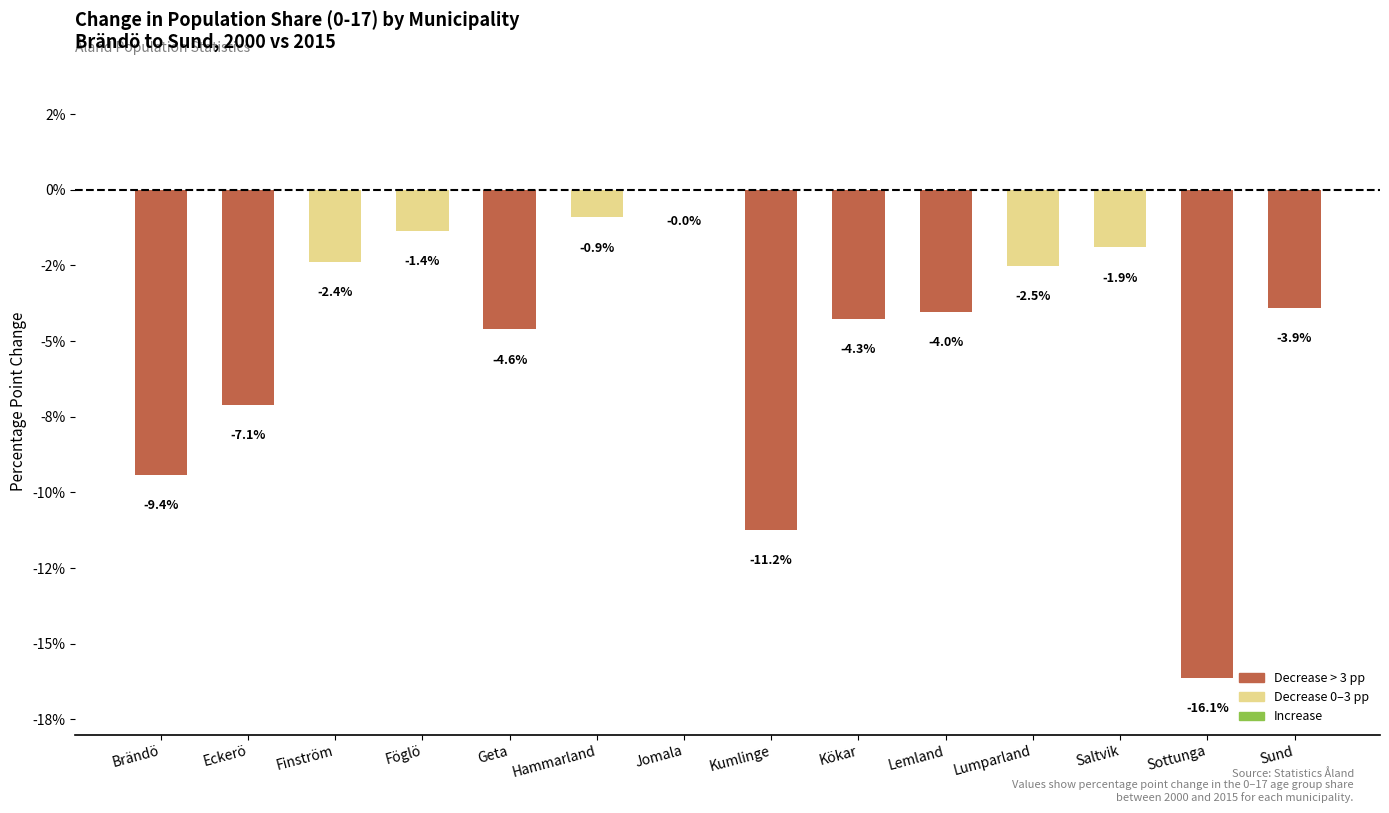

The 0-17 (2000) series shows 5.0 at Brändö. True or false?

False